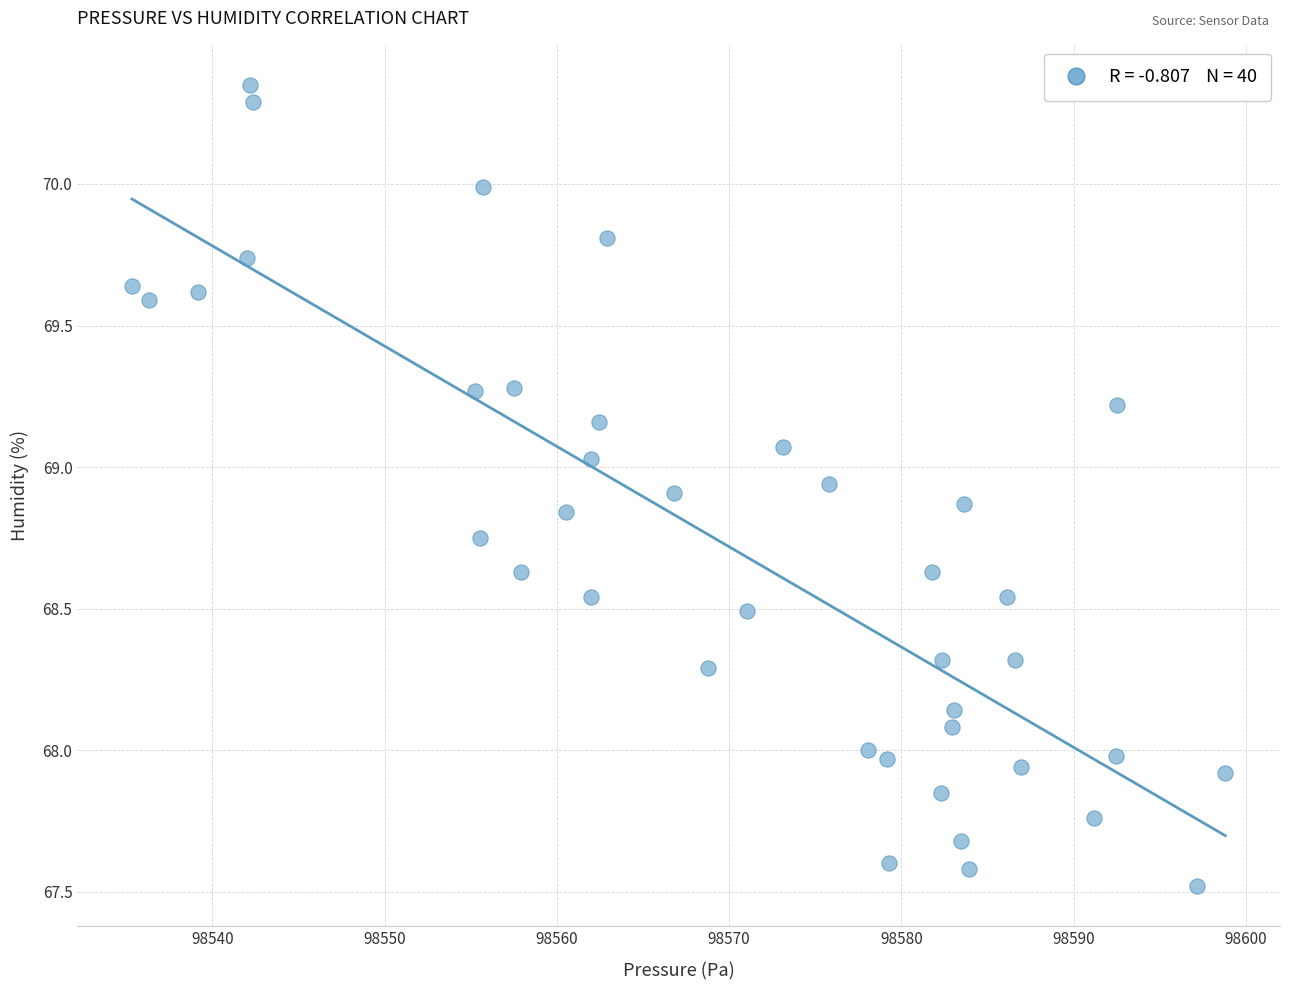

What is the range of X values (max minus min)?

63.5